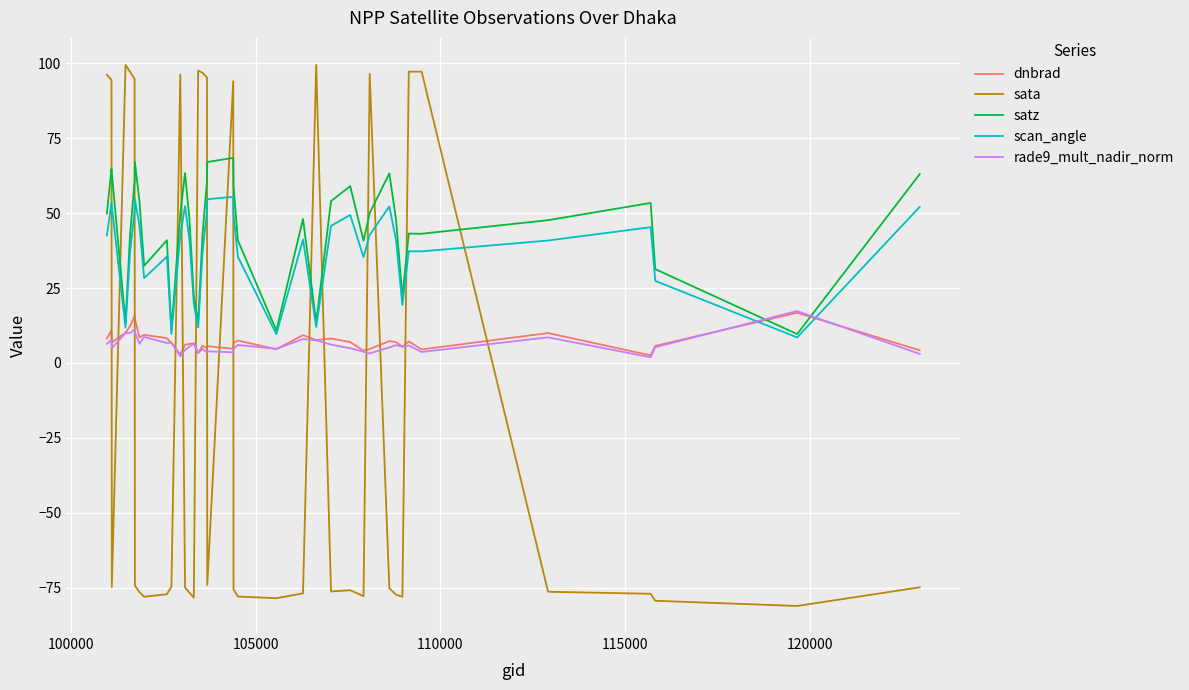

What is the lowest value of the sata series?

-81.0